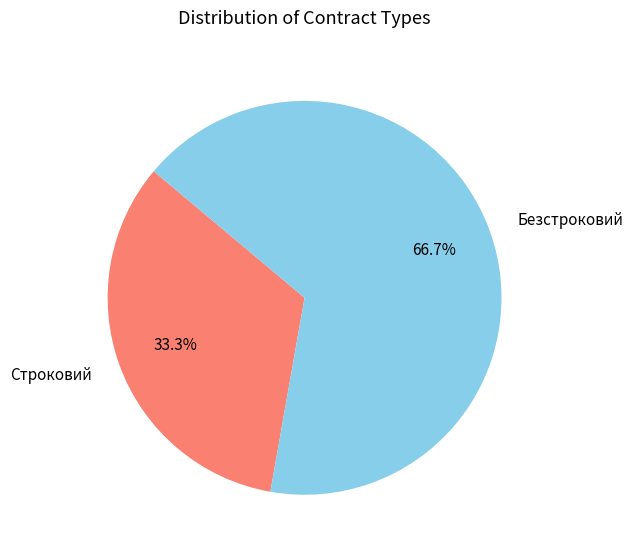

Approximately how many times larger is the value at Строковий compared to Безстроковий?

0.5